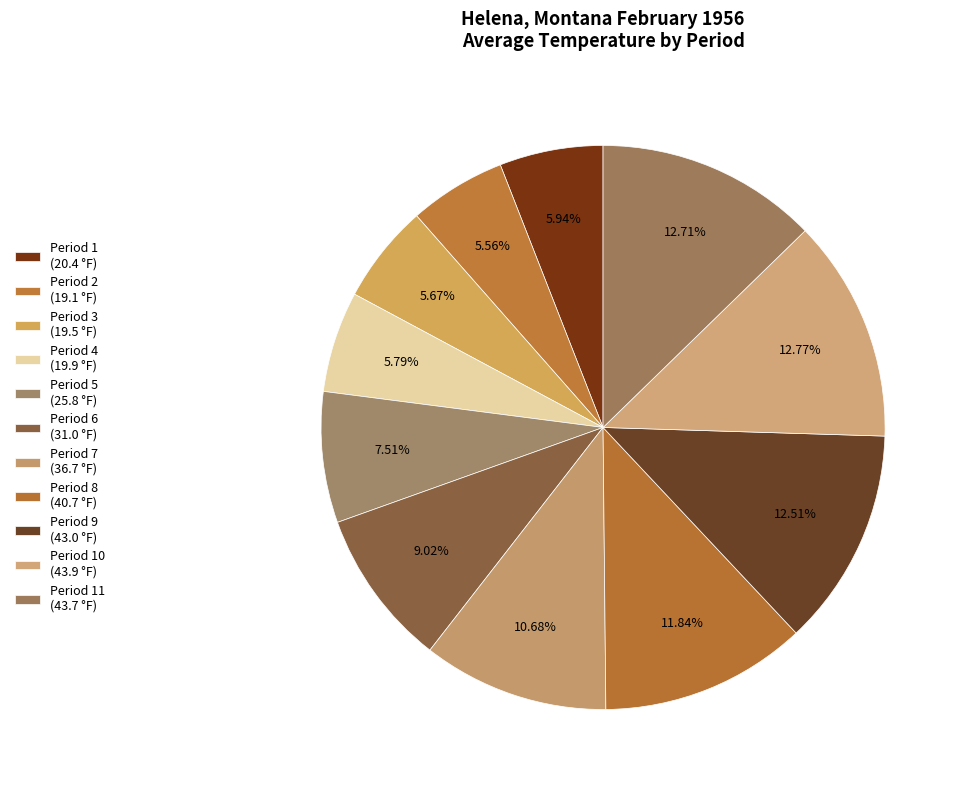

Is there any slice that represents more than half of the pie?

No